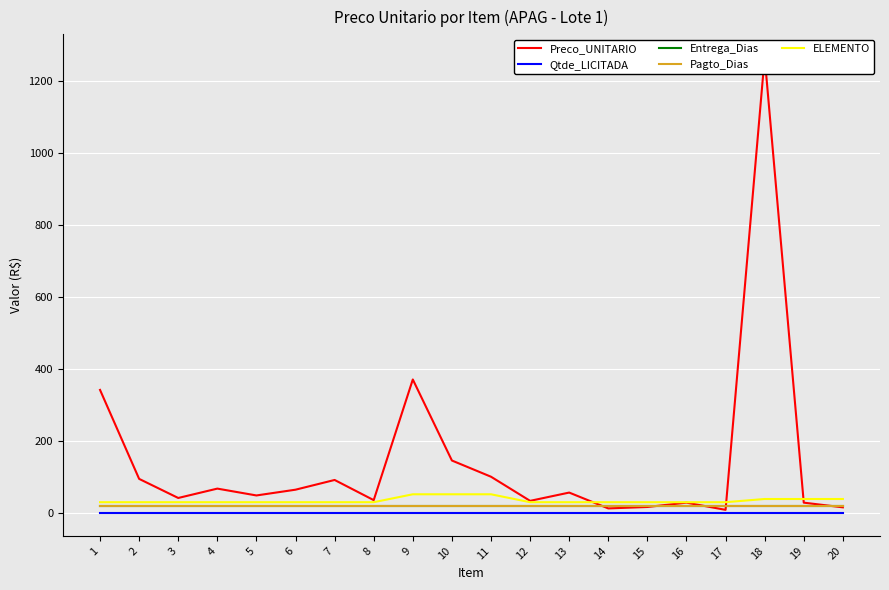

True or false: ELEMENTO and Qtde_LICITADA cross at least once.

False